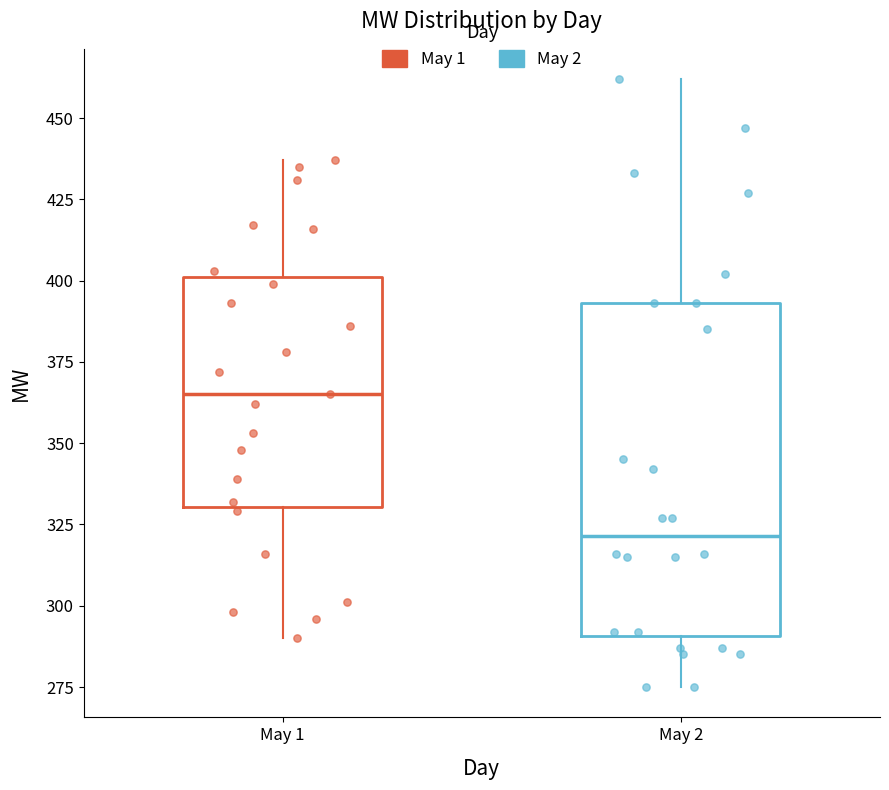

Reading left to right, read every box against the y-axis: the position of its median line, the range the box covers, and the ends of its whiskers. The values are not printed on the chart, so give them approximately, as read against the axis.

May 1: median 365, box 330 to 400, whiskers 290 to 435
May 2: median 320, box 290 to 395, whiskers 275 to 460